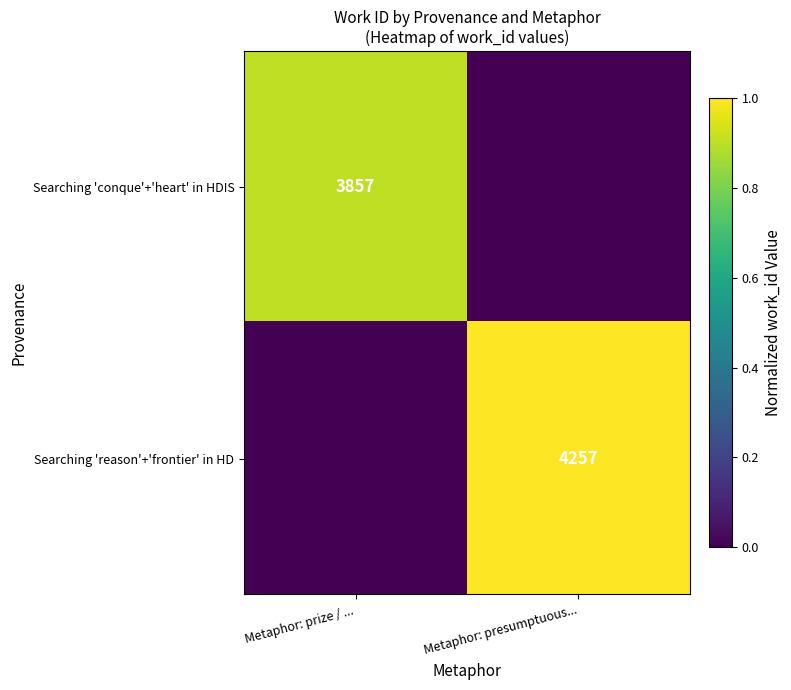

Between Metaphor: prize / ... and Metaphor: presumptuous..., which series saw the biggest shift?

Searching 'reason'+'frontier' in HD